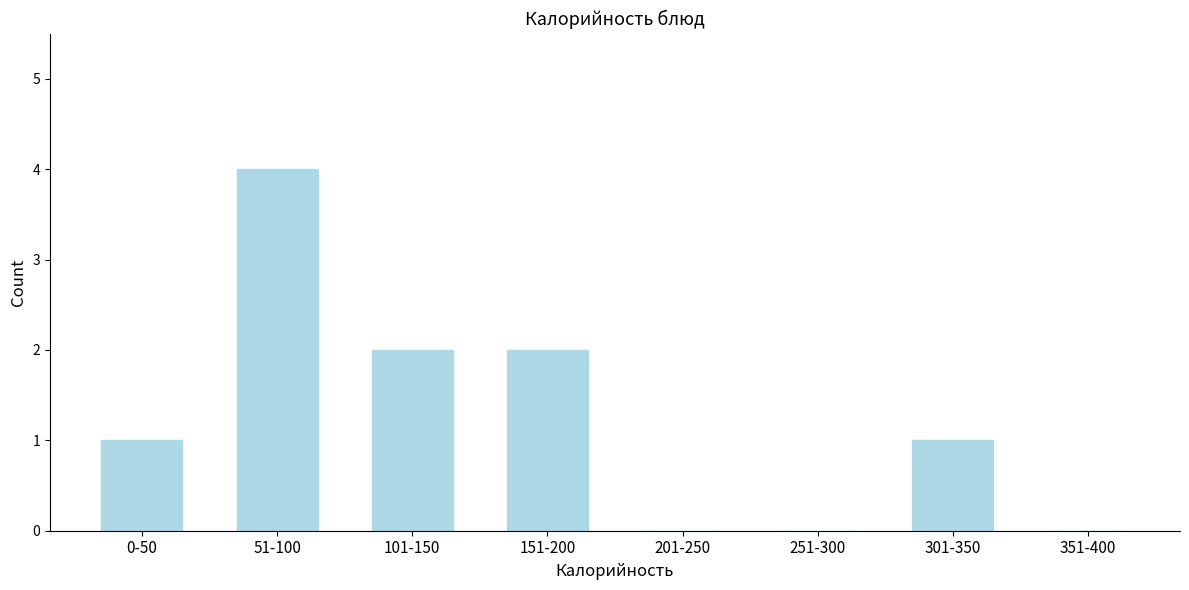

Reading left to right, transcribe all the data shown in this chart.

0-50=1	51-100=4	101-150=2	151-200=2	201-250=0	251-300=0	301-350=1	351-400=0